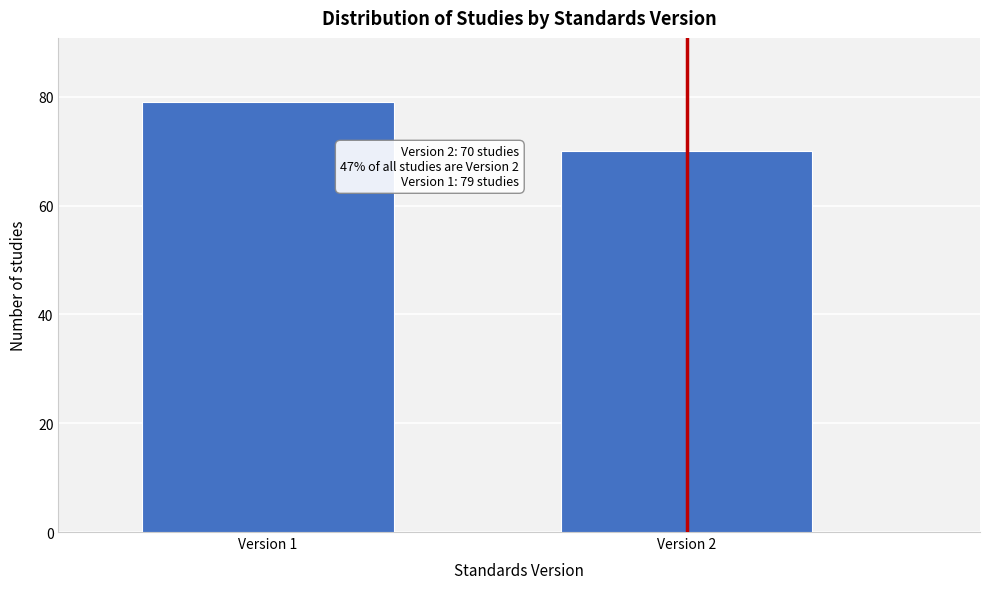

Reading left to right, list all the values displayed in this chart.

Version 1=79	Version 2=70